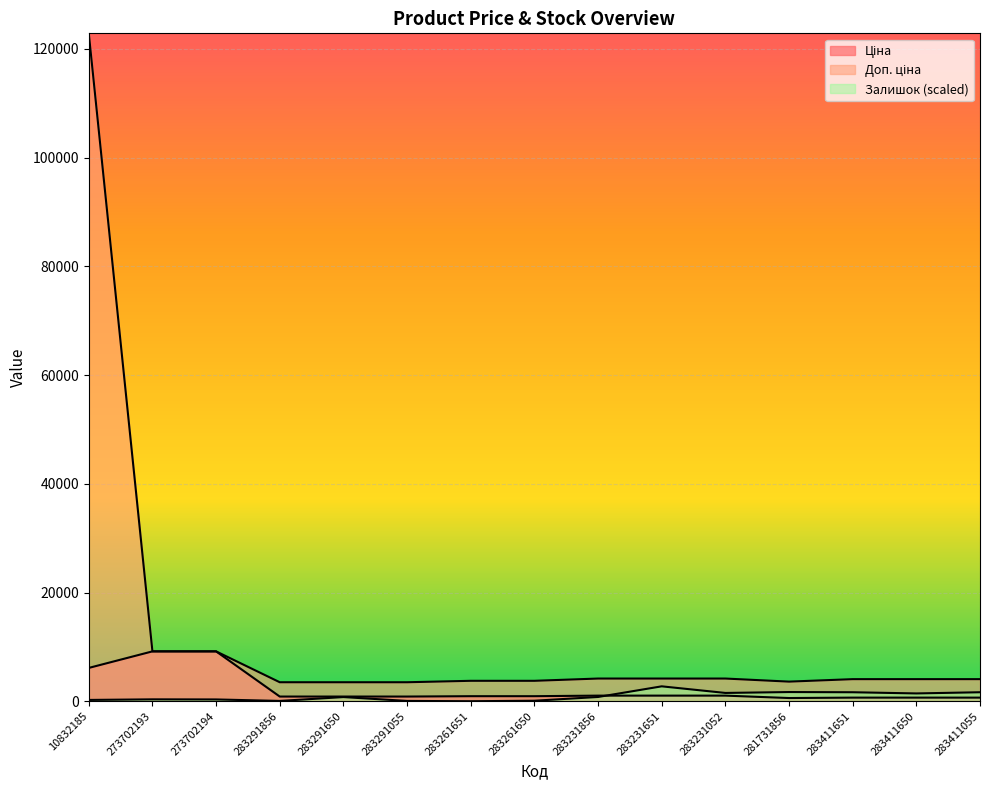

What are all the series names shown in the legend?

Ціна, Доп. ціна, Залишок